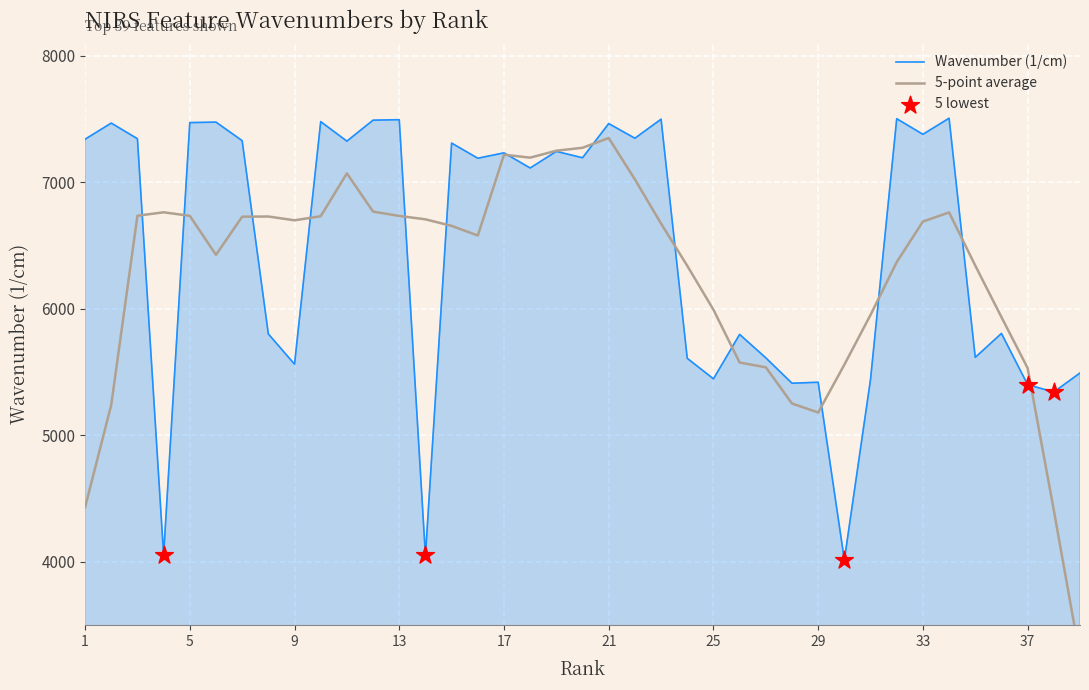

What is the ratio of the value at 5 to the value at 17?

1.0